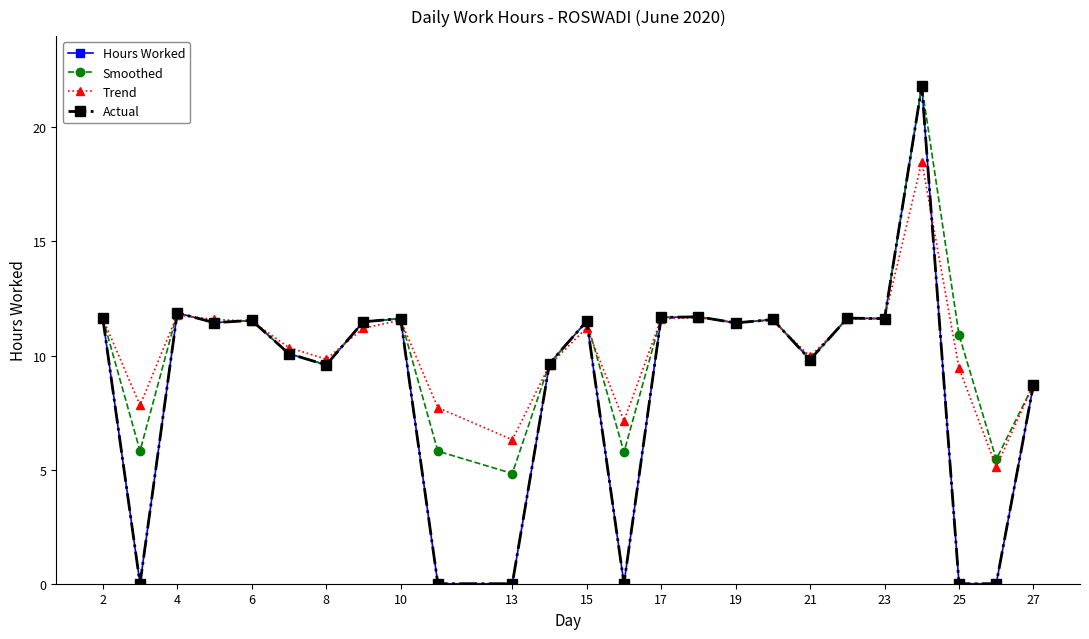

Is this an area chart (filled region under the line)?

No